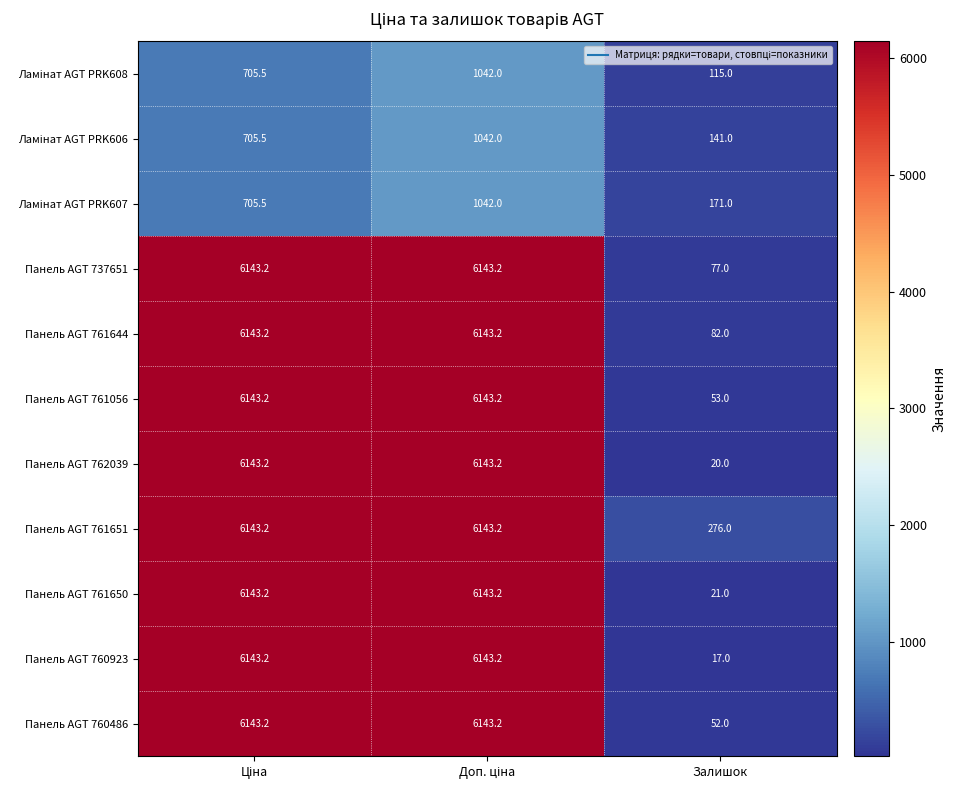

What is the greatest value displayed?

6143.2